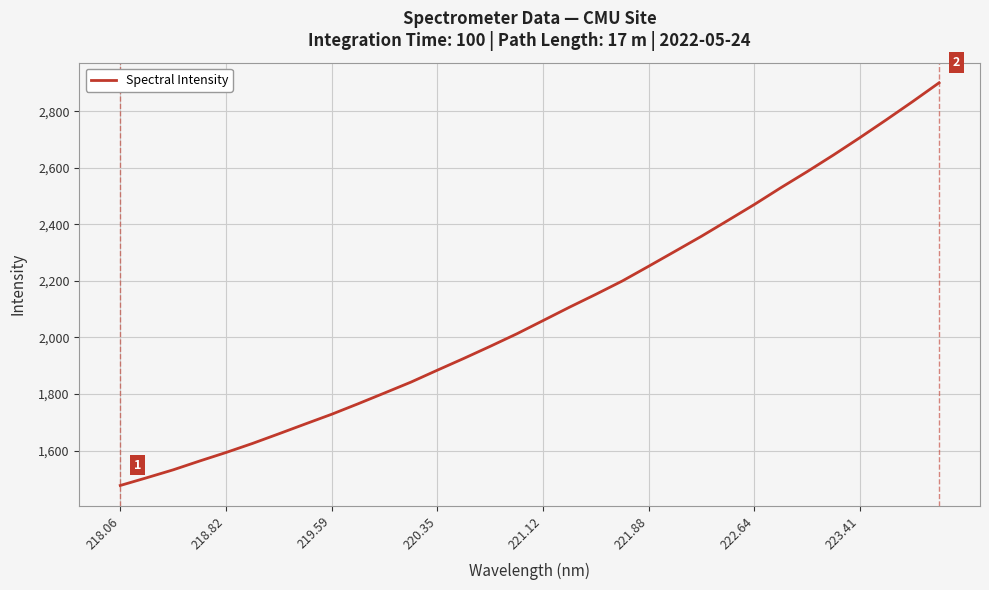

Does the chart display data point markers on the line(s)?

No